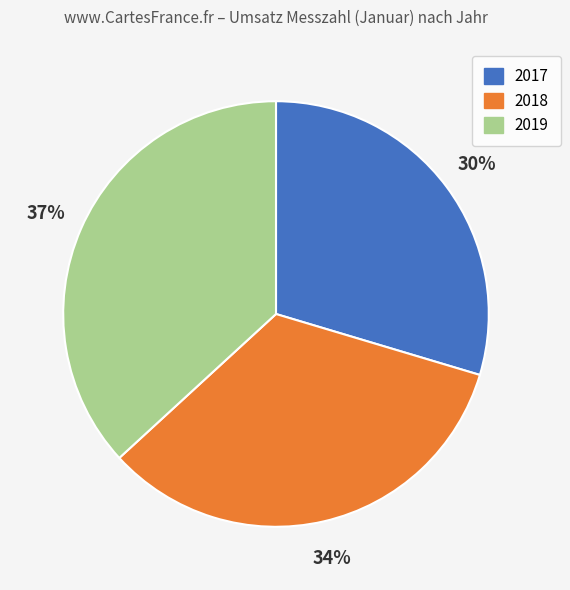

To the nearest percent, what portion does 2018 represent?

34%